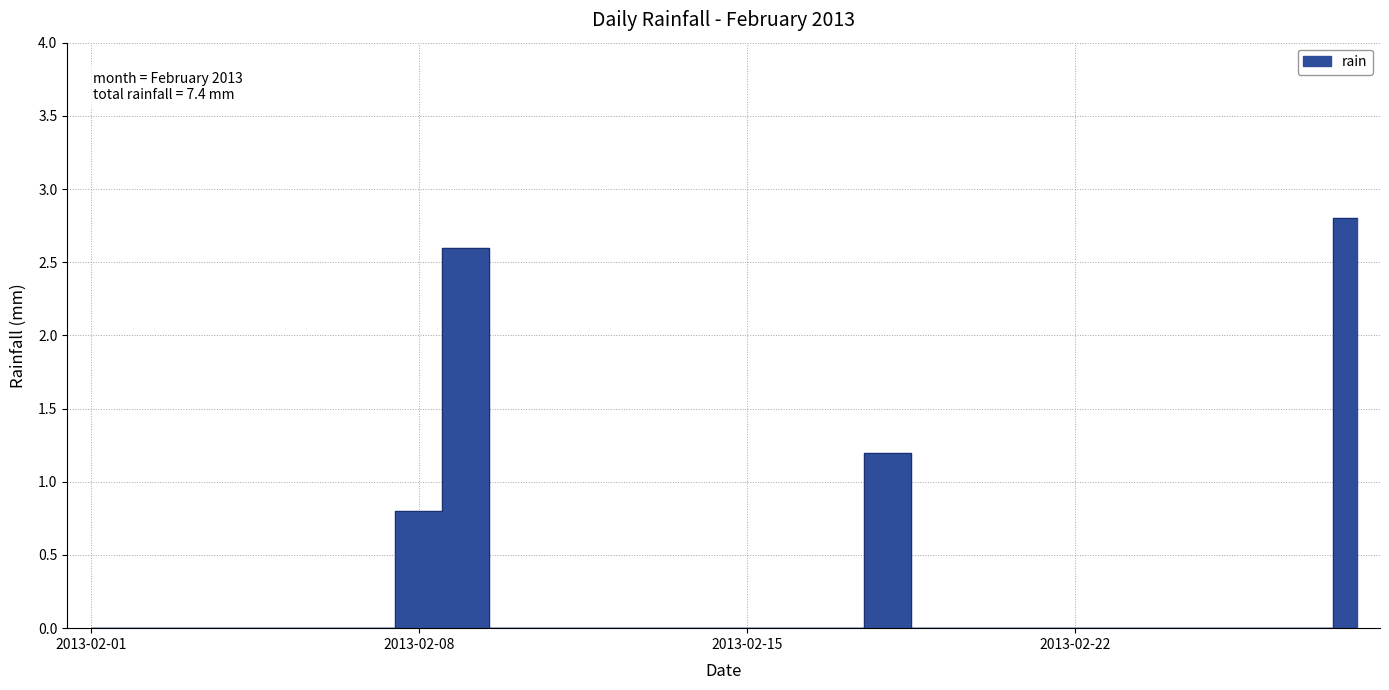

List the labels in order of value, largest first.

2013-02-28, 2013-02-09, 2013-02-18, 2013-02-08, 2013-02-01, 2013-02-02, 2013-02-03, 2013-02-04, 2013-02-05, 2013-02-06, 2013-02-07, 2013-02-10, 2013-02-11, 2013-02-12, 2013-02-13, 2013-02-14, 2013-02-15, 2013-02-16, 2013-02-17, 2013-02-19, 2013-02-20, 2013-02-21, 2013-02-22, 2013-02-23, 2013-02-24, 2013-02-25, 2013-02-26, 2013-02-27